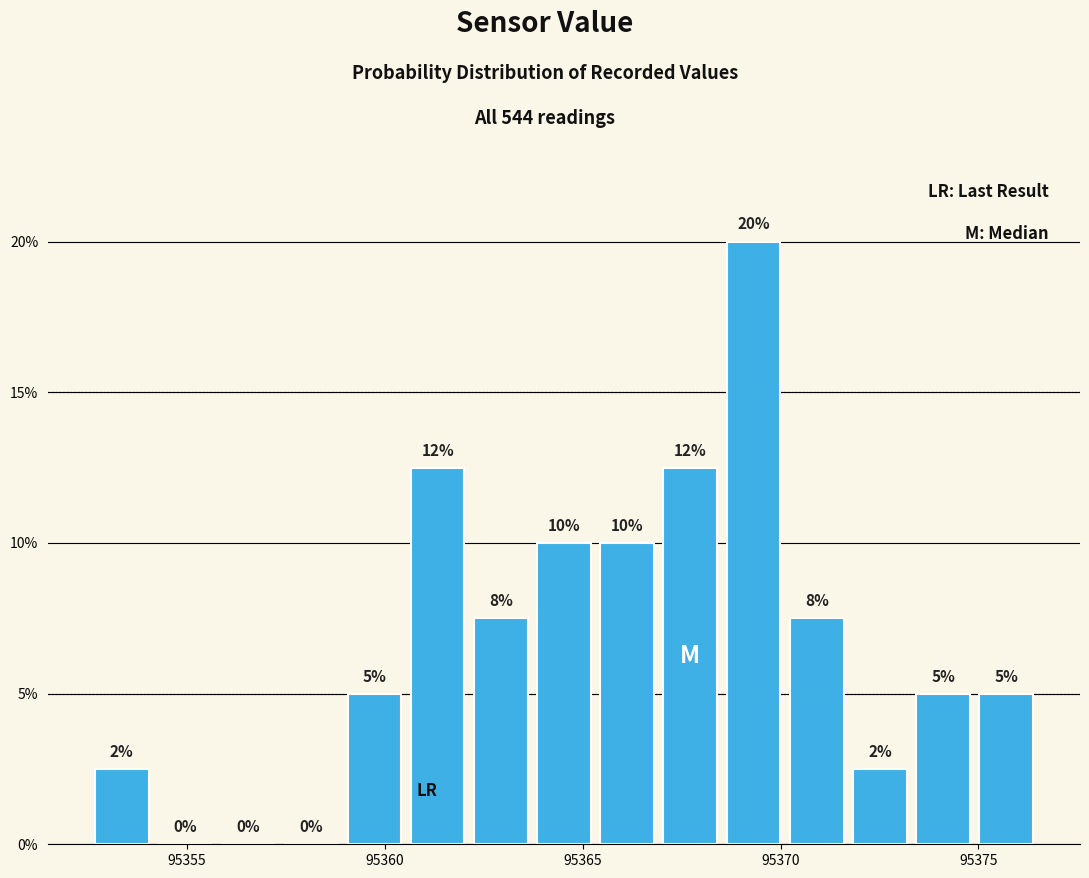

Around what value on the x-axis is the tallest bar? Give the approximate position of its centre, as read against the axis.

95369.5